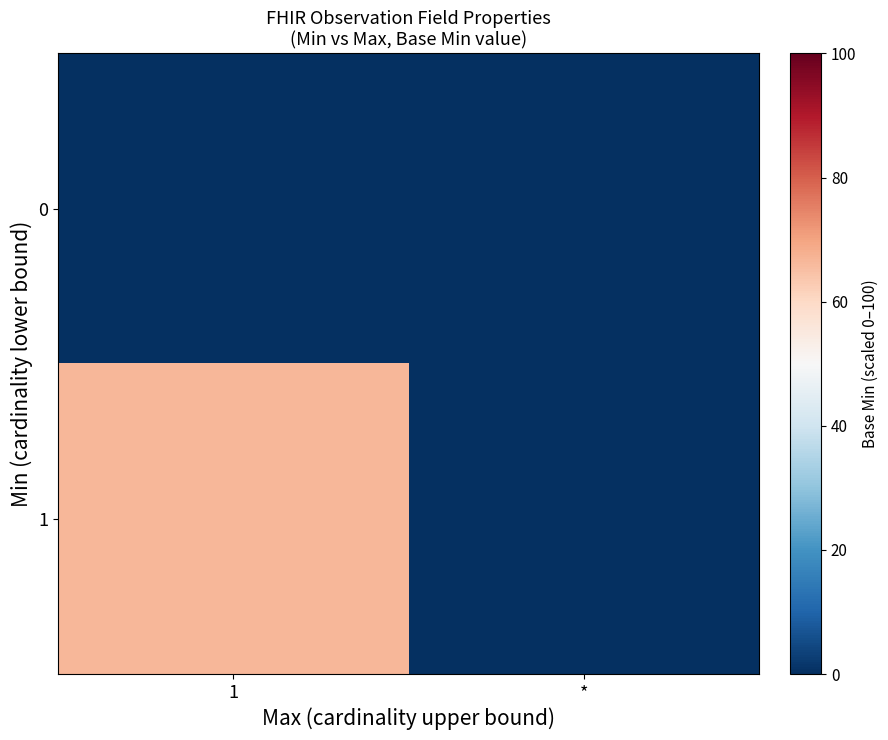

Which label corresponds to the largest value in the chart?

1